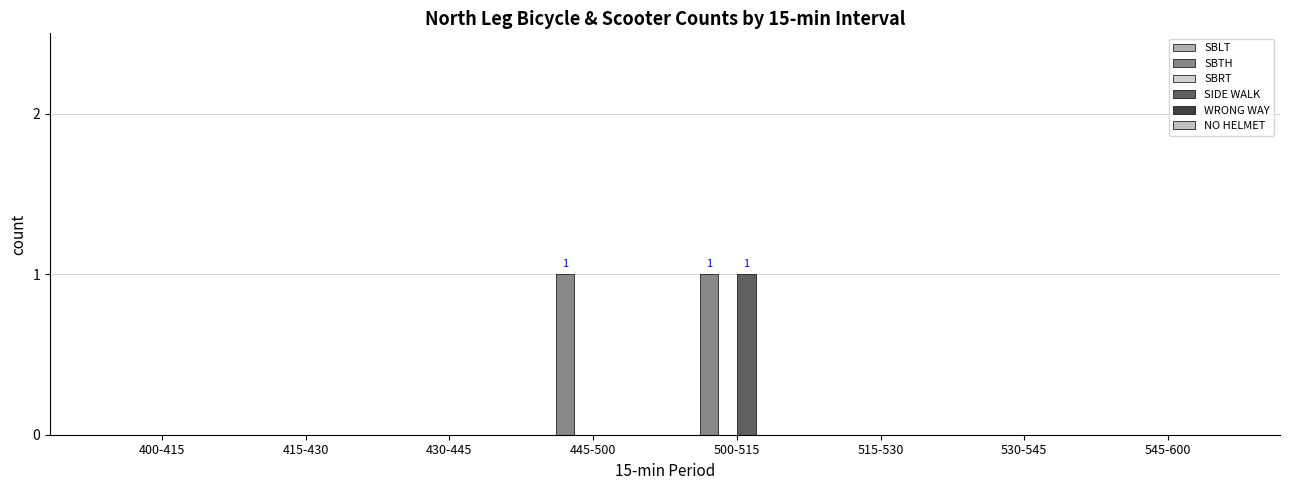

What position from the right is 430-445?

6